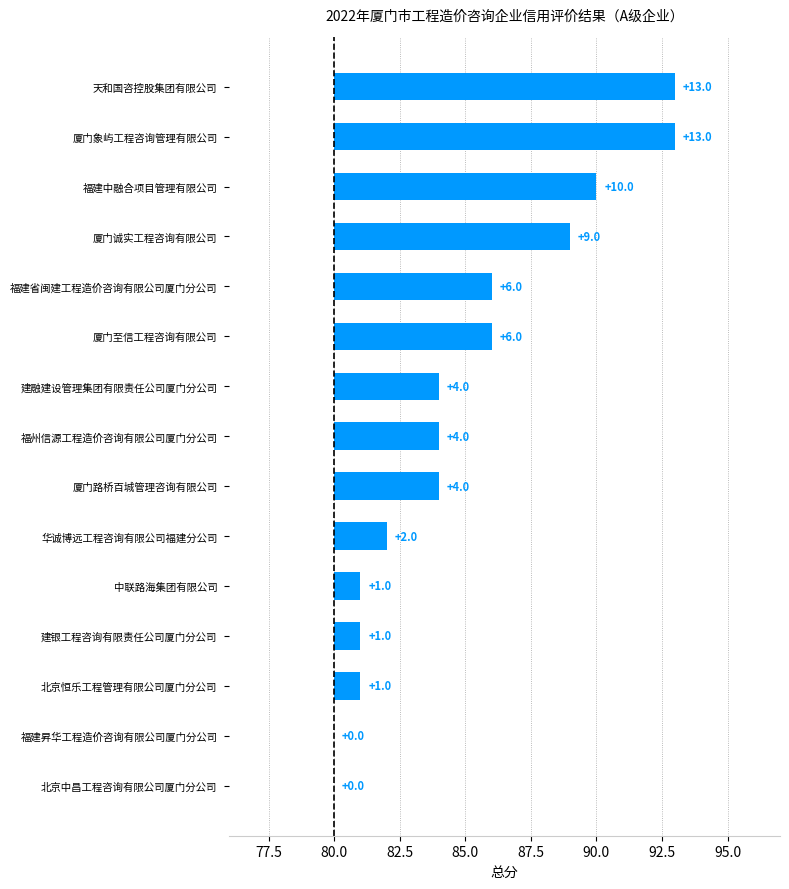

Are the bars grouped side by side (vs. stacked)?

No